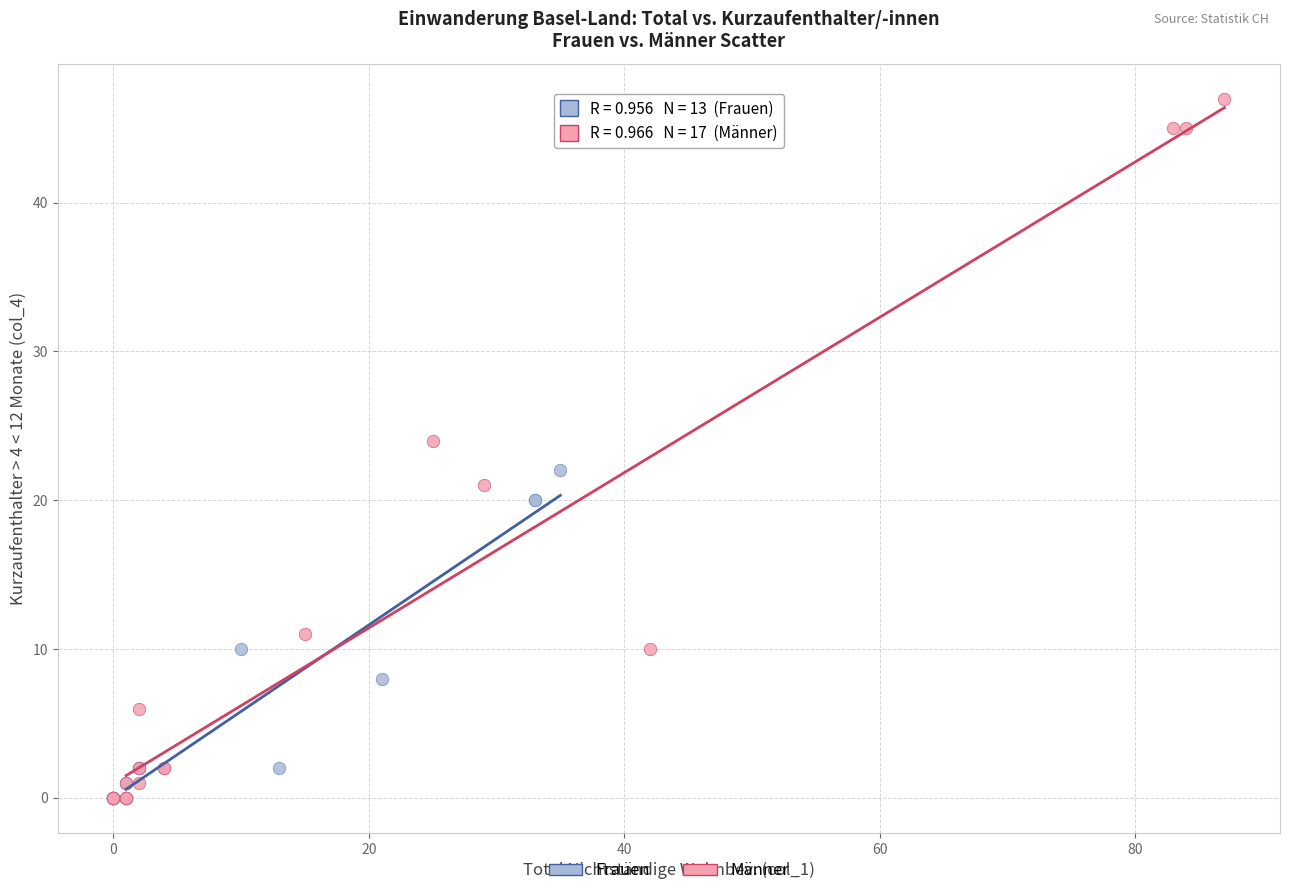

Which series has the largest Y range (max minus min)?

Männer